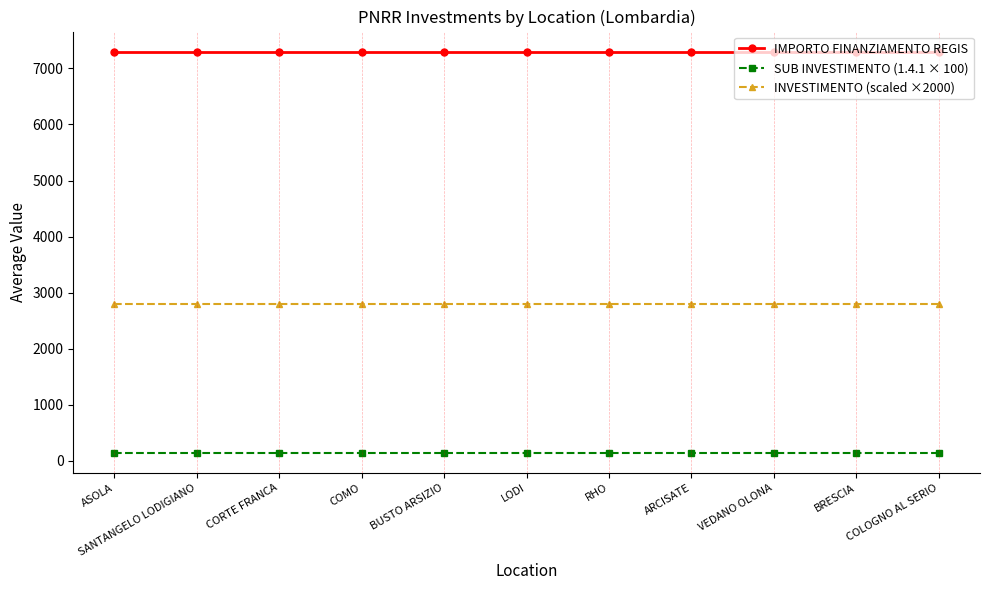

Which series has the largest total across all categories?

IMPORTO FINANZIAMENTO REGIS